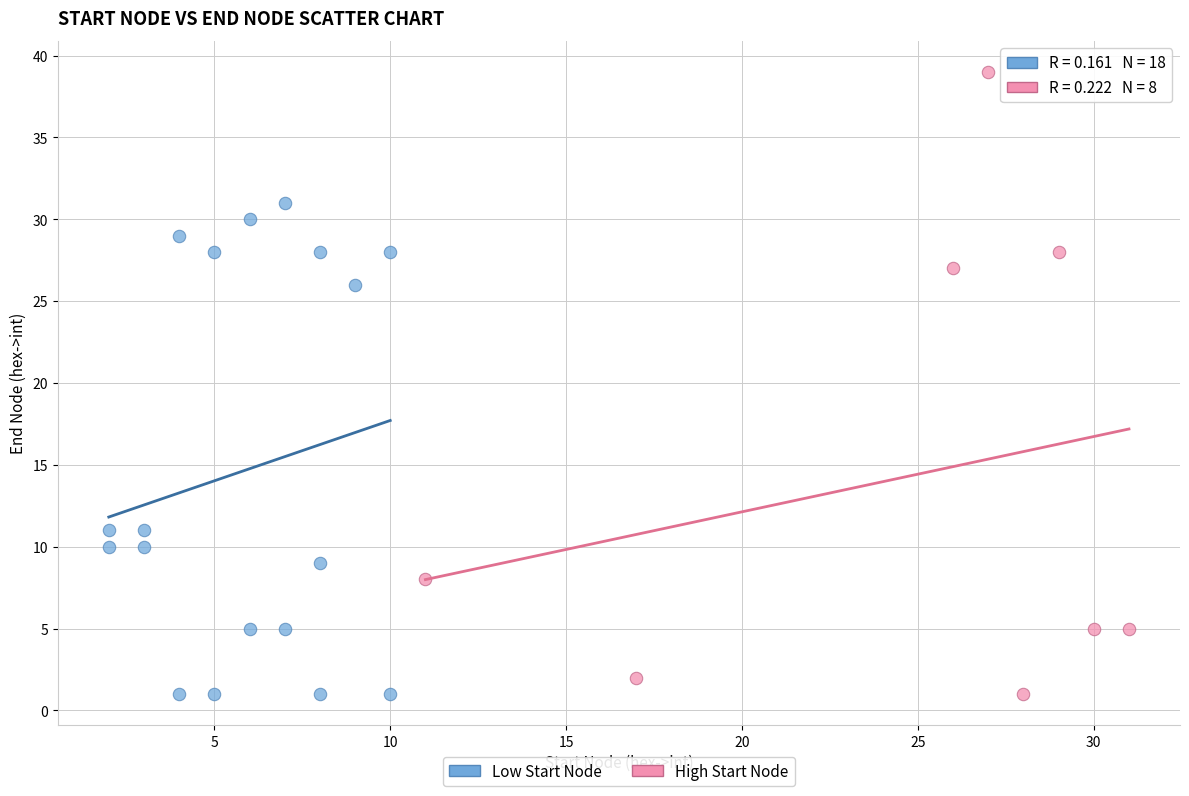

Which series has the widest spread of Y values?

High Start Node